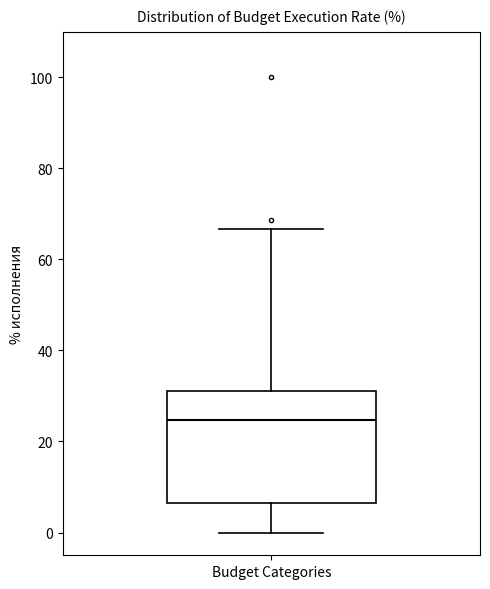

Where is the lower edge of the box for Budget Categories on the y-axis? The values are not printed on the chart, so give them approximately, as read against the axis.

6